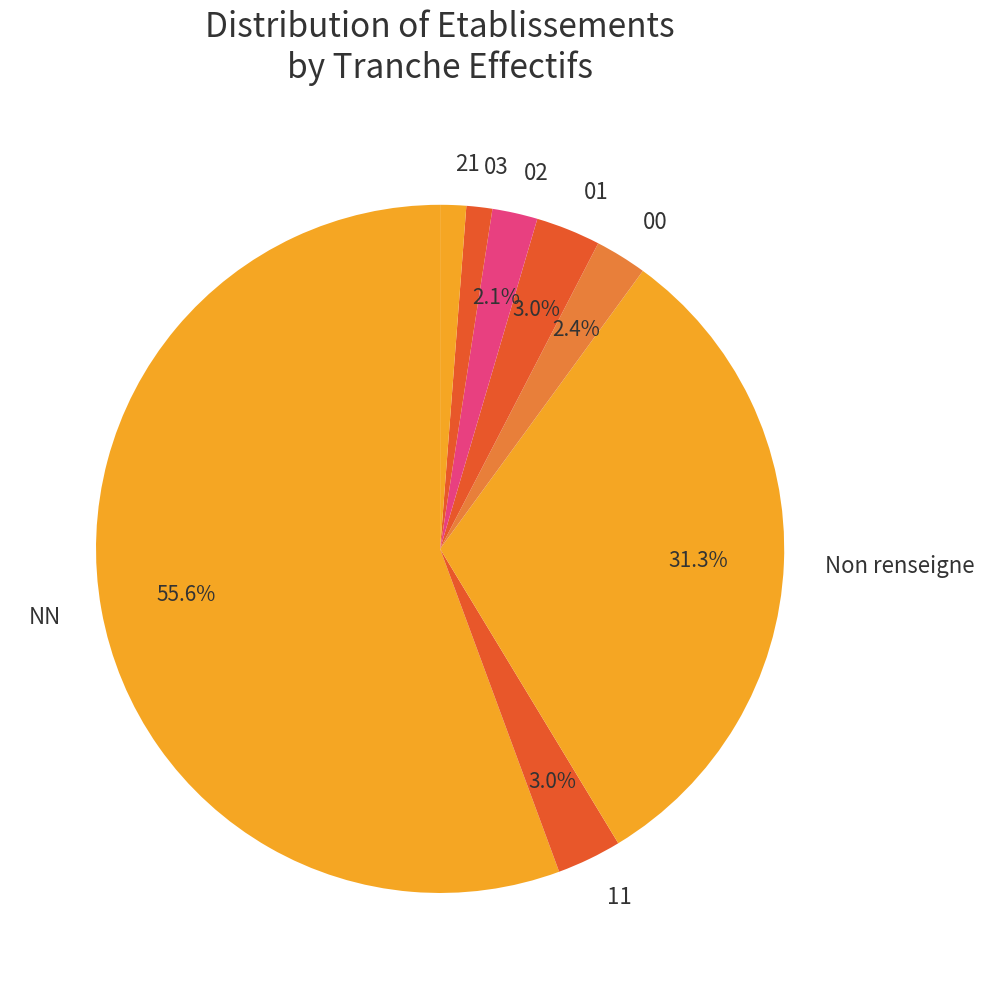

Count the number of slices in the pie.

8